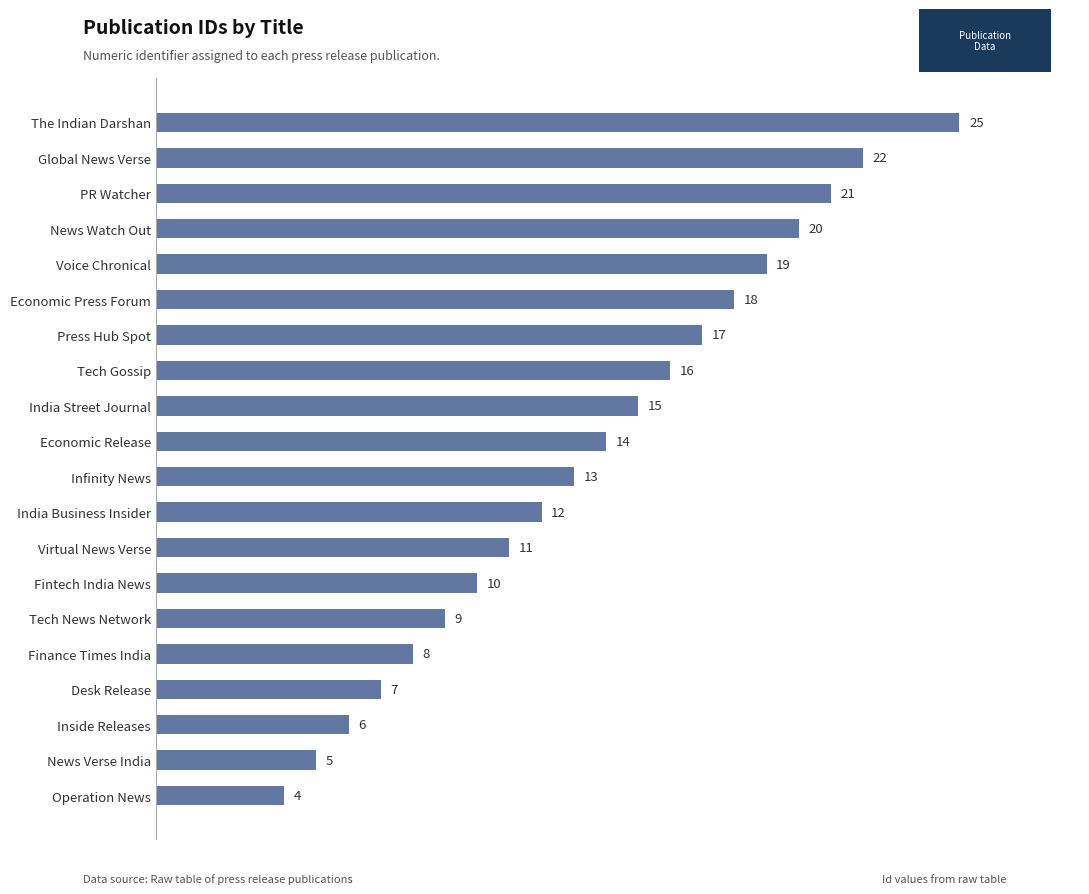

What is the minimum value shown in the chart?

4